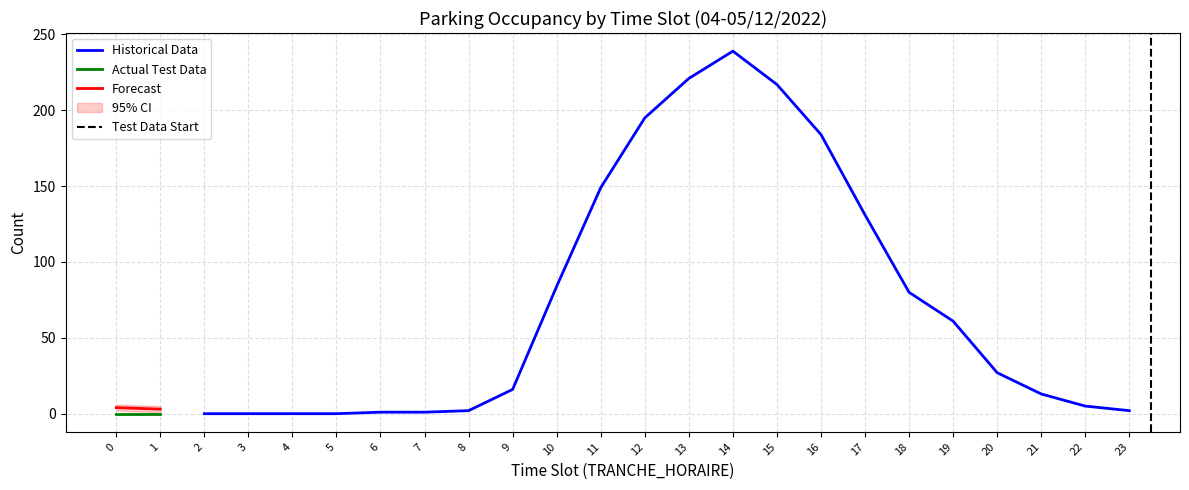

The value of Historical Data at 20 is 41. True or false?

False